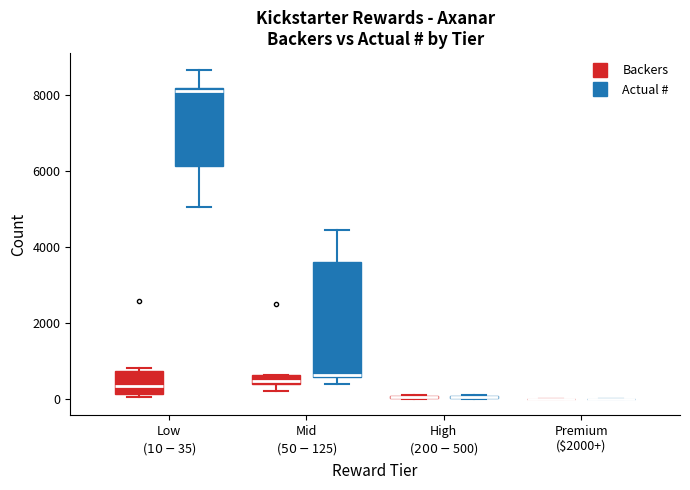

Where is the upper edge of the box for Mid ($50-$125) (Actual #) on the y-axis? The values are not printed on the chart, so give them approximately, as read against the axis.

3600